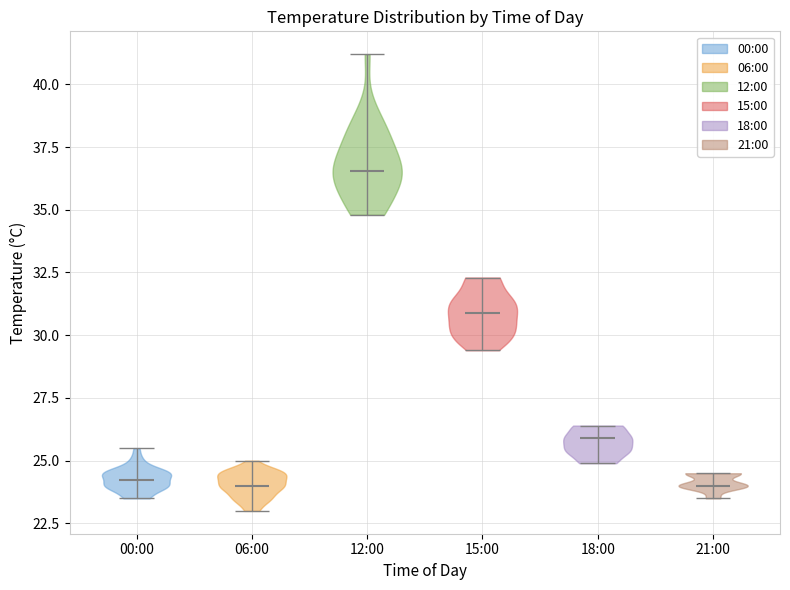

Reading left to right, read every violin against the y-axis: where its median line is, and the lowest and highest points it reaches. The values are not printed on the chart, so give them approximately, as read against the axis.

00:00: median line 24.5, lowest point 23.5, highest point 25.5
06:00: median line 24.0, lowest point 23.0, highest point 25.0
12:00: median line 36.5, lowest point 35.0, highest point 41.0
15:00: median line 31.0, lowest point 29.5, highest point 32.5
18:00: median line 26.0, lowest point 25.0, highest point 26.5
21:00: median line 24.0, lowest point 23.5, highest point 24.5